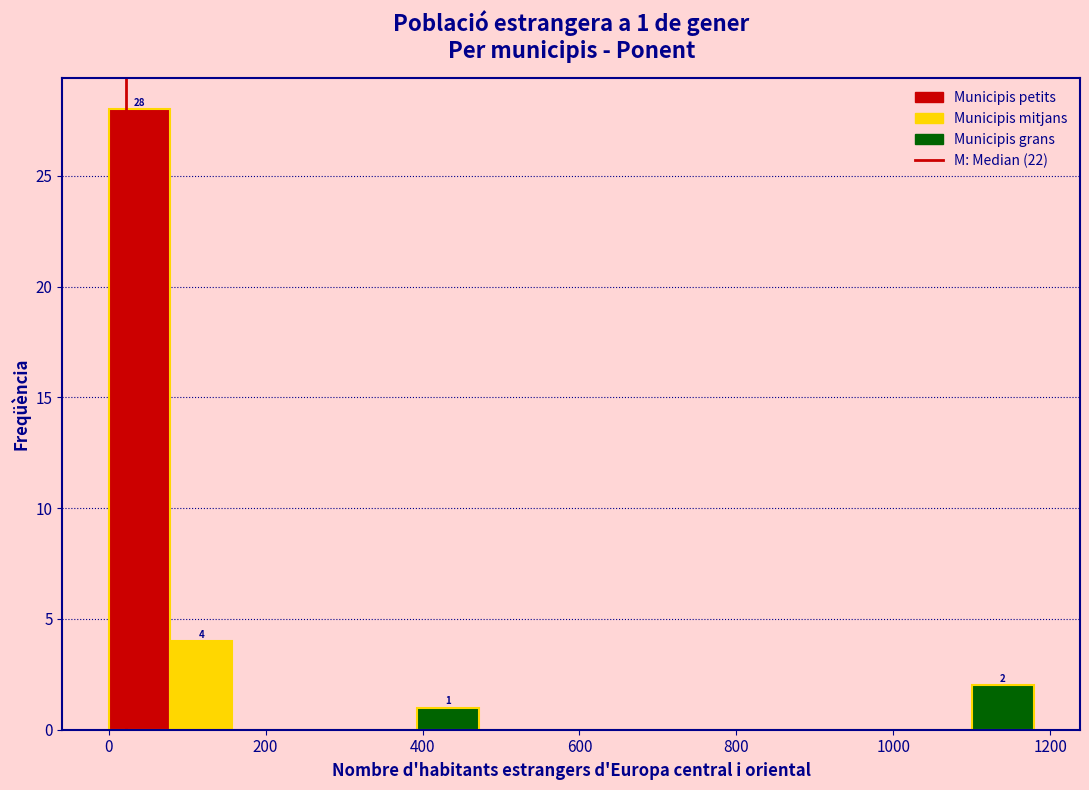

Around what value on the x-axis is the tallest bar? Give the approximate position of its centre, as read against the axis.

40